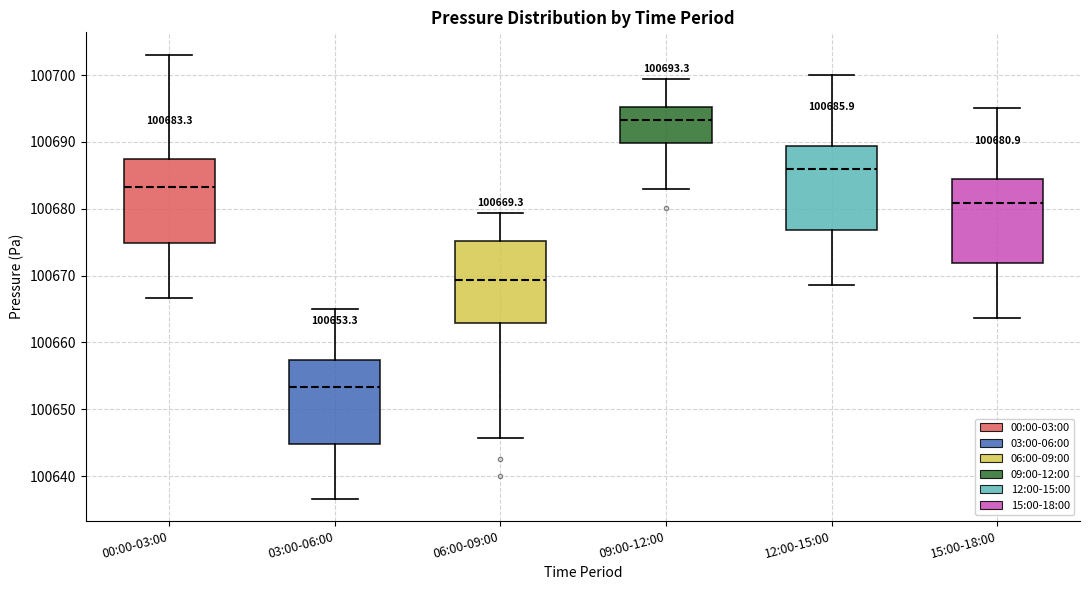

Which box has the highest median line?

09:00-12:00